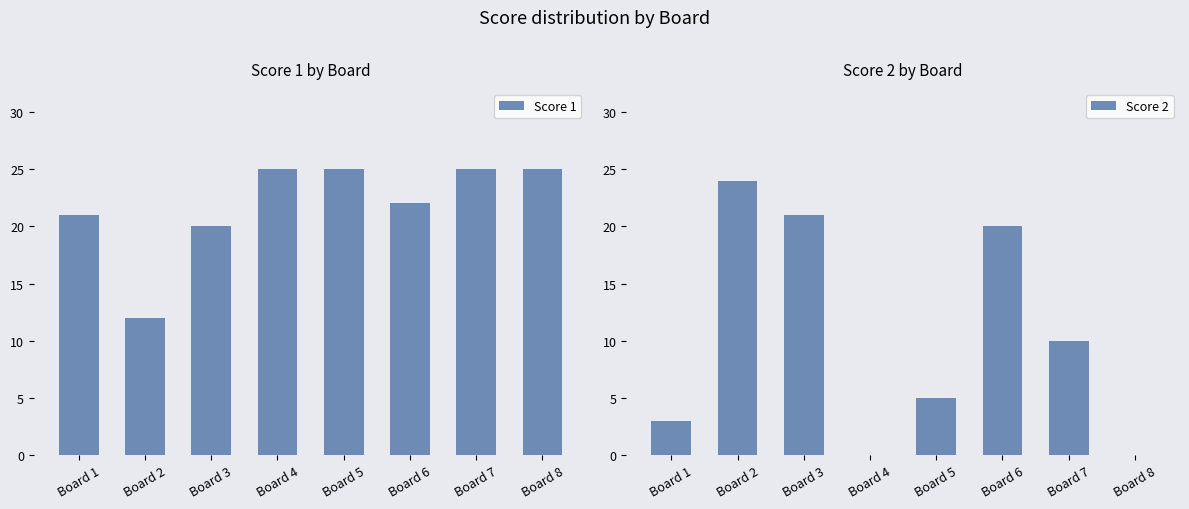

Is the value of Score 1 at Board 6 greater than the value of Score 2 at Board 7?

Yes